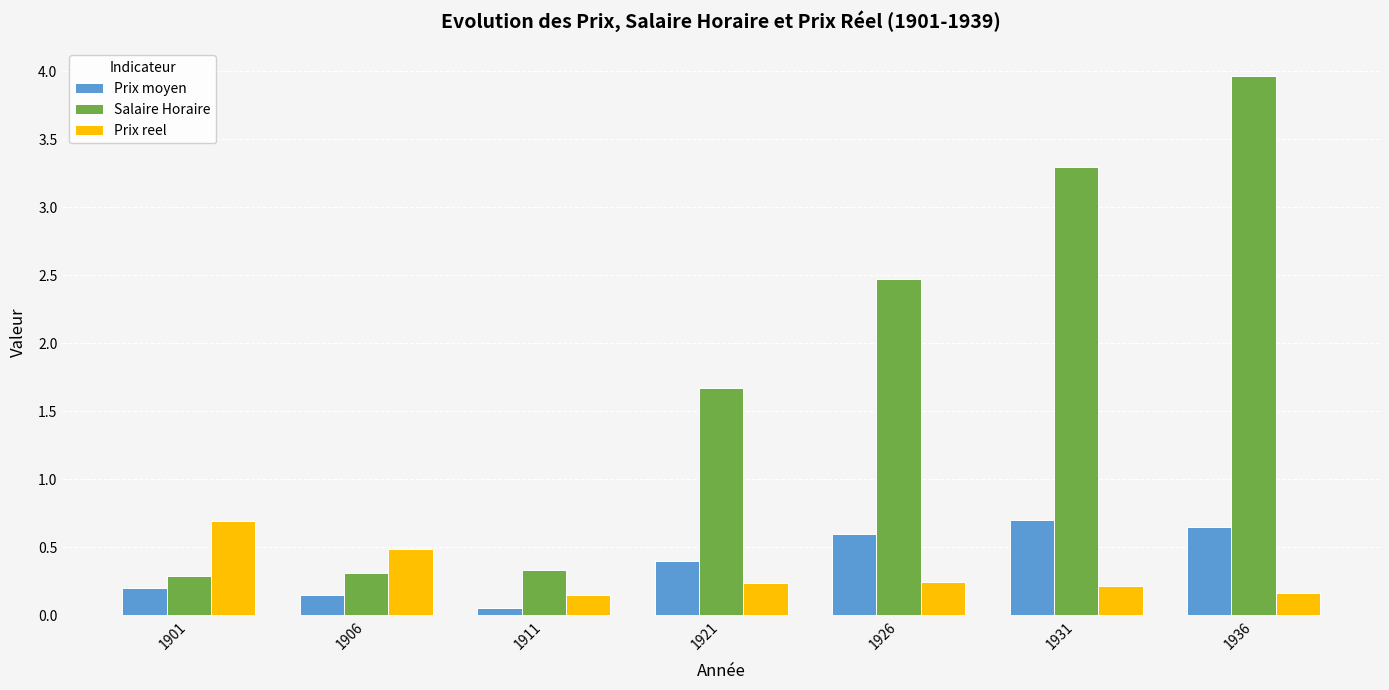

True or false: Salaire Horaire has a value of 6.5 at 1936.

False